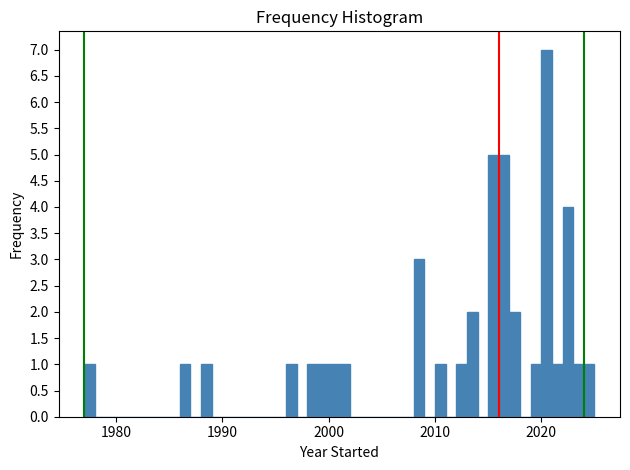

Around what value on the x-axis is the tallest bar? Give the approximate position of its centre, as read against the axis.

2021